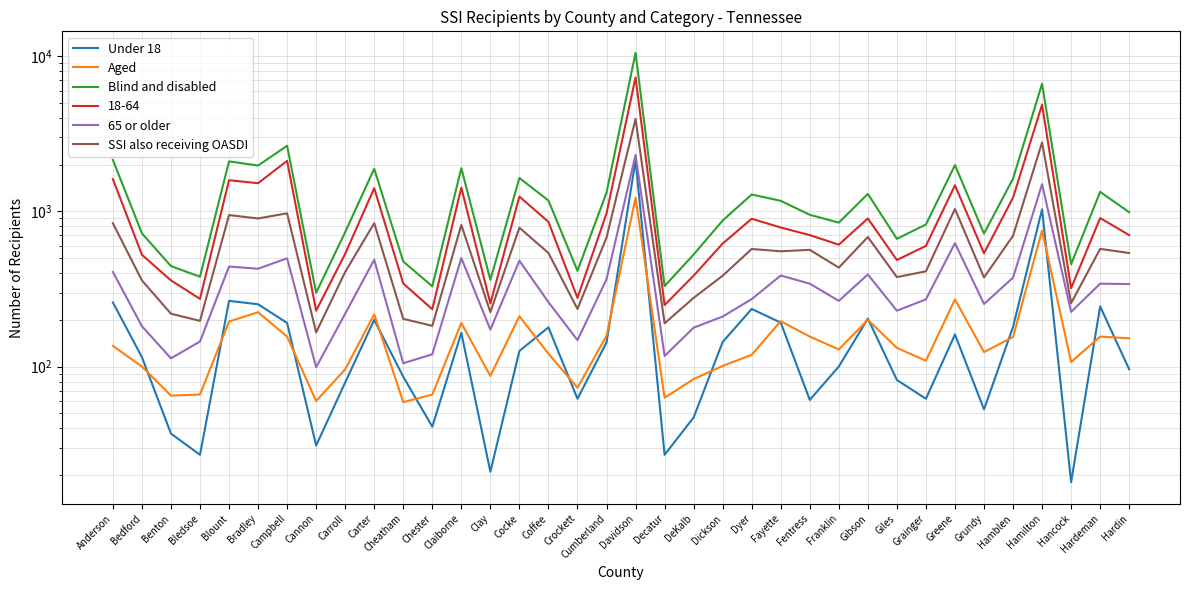

Which series has the largest range (max minus min)?

Blind and disabled